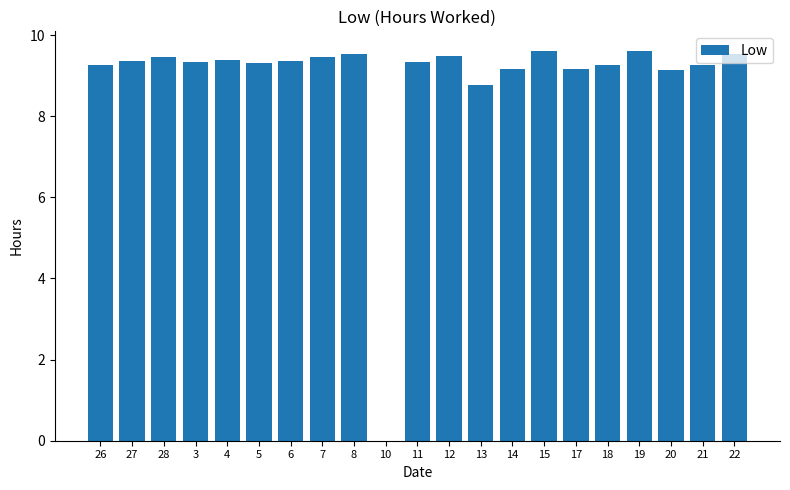

At which label is the value closest to 4?

10